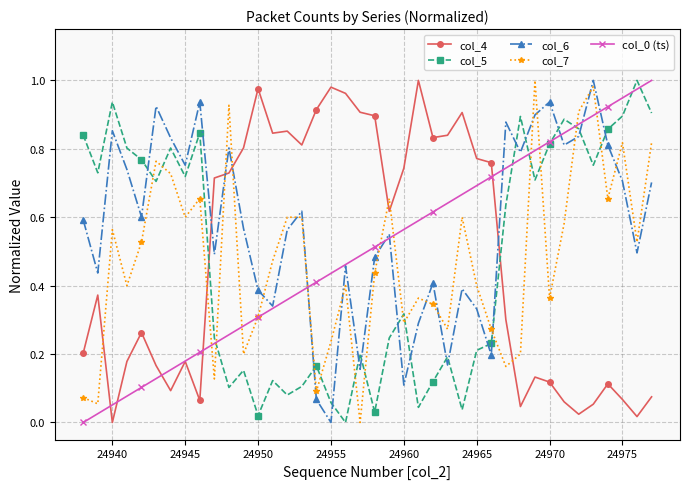

Which series has the largest total across all categories?

col_6